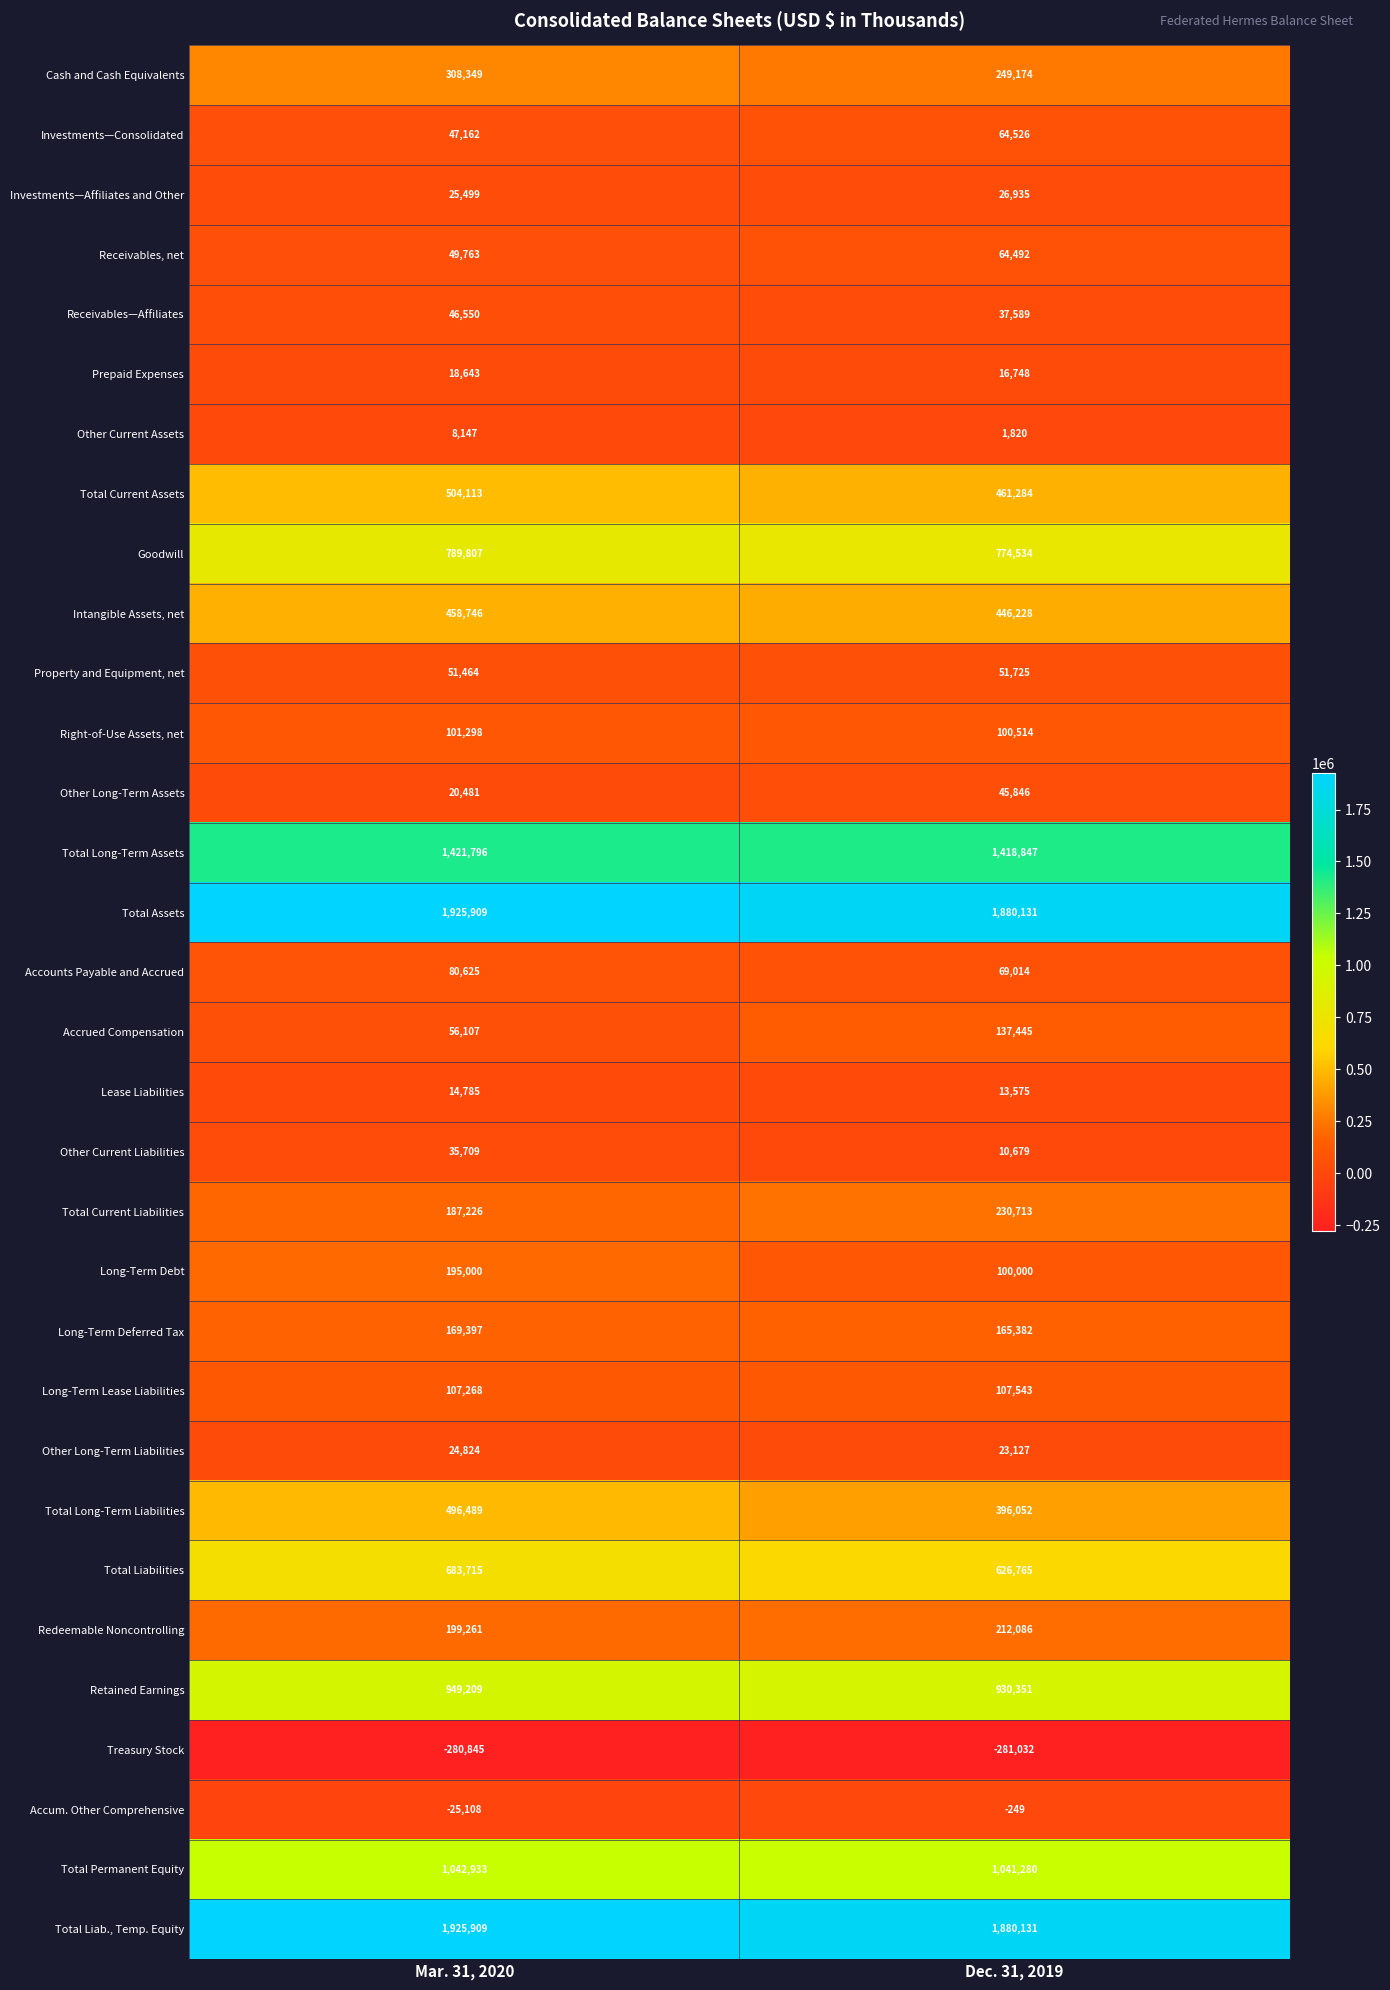

What is the difference between the Redeemable Noncontrolling values at Dec. 31, 2019 and Mar. 31, 2020?

12825